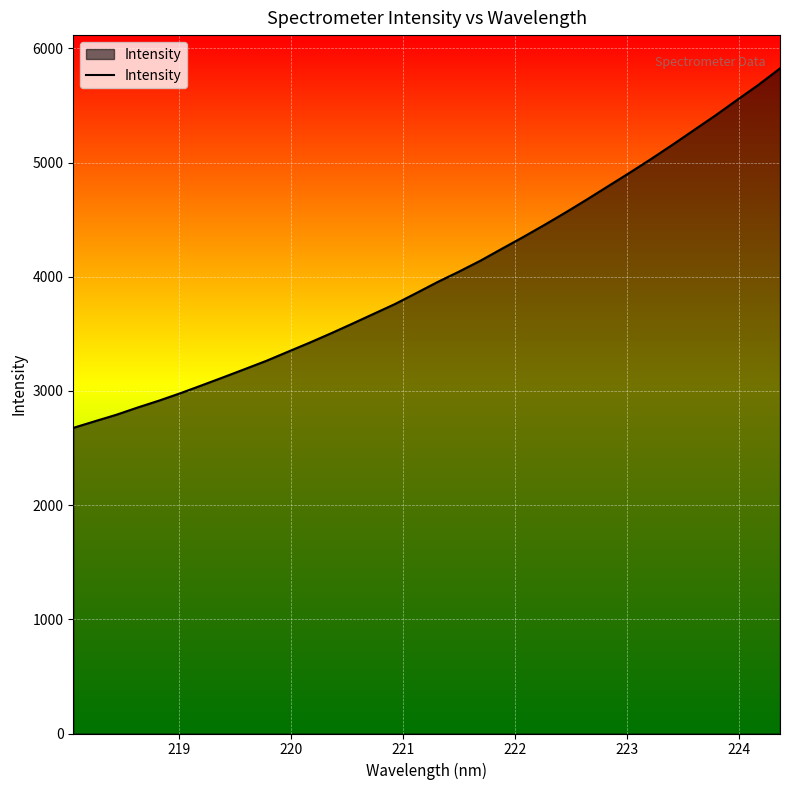

What is the difference between the maximum and minimum values?

3148.2